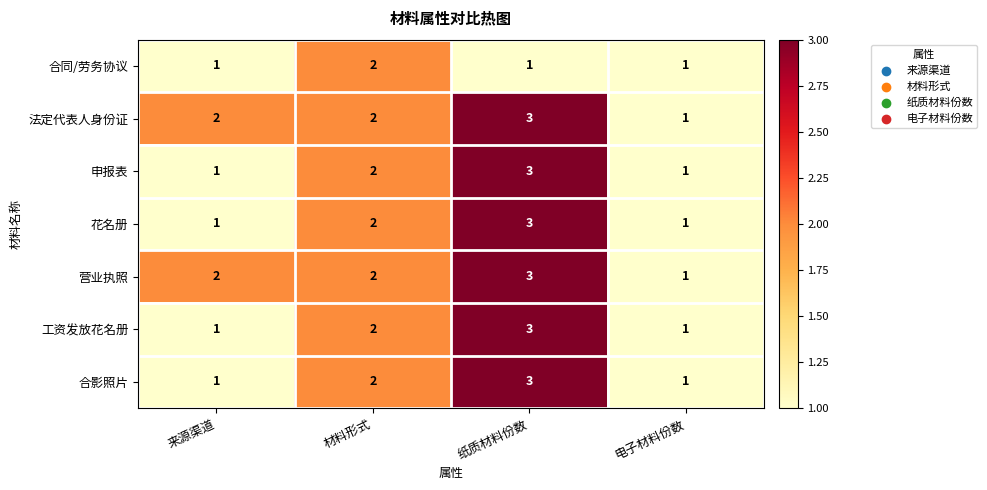

Reading left to right, what are all the values shown in this chart?

合同/劳务协议: 1	2	1	1
法定代表人身份证: 2	2	3	1
申报表: 1	2	3	1
花名册: 1	2	3	1
营业执照: 2	2	3	1
工资发放花名册: 1	2	3	1
合影照片: 1	2	3	1